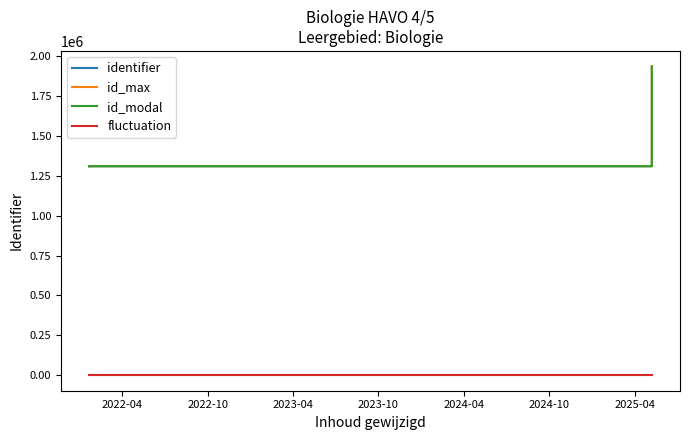

What is the minimum value shown in the chart?

290